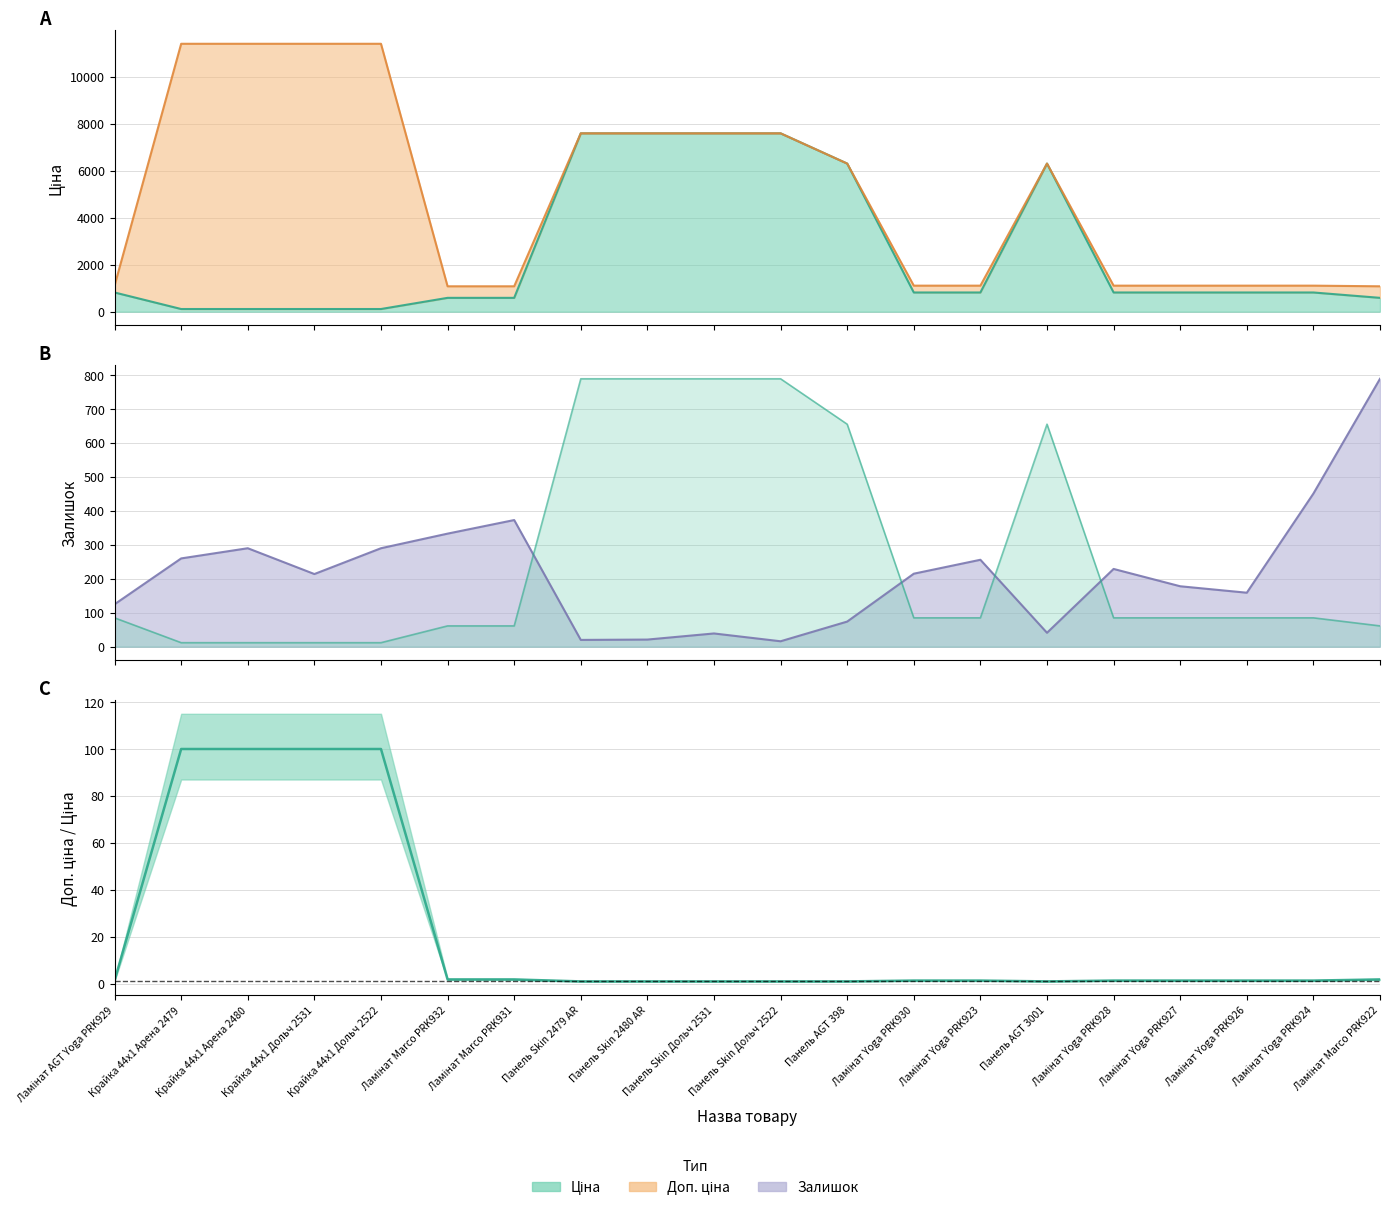

How many points are lower than both their immediate neighbors (excluding endpoints)?

1